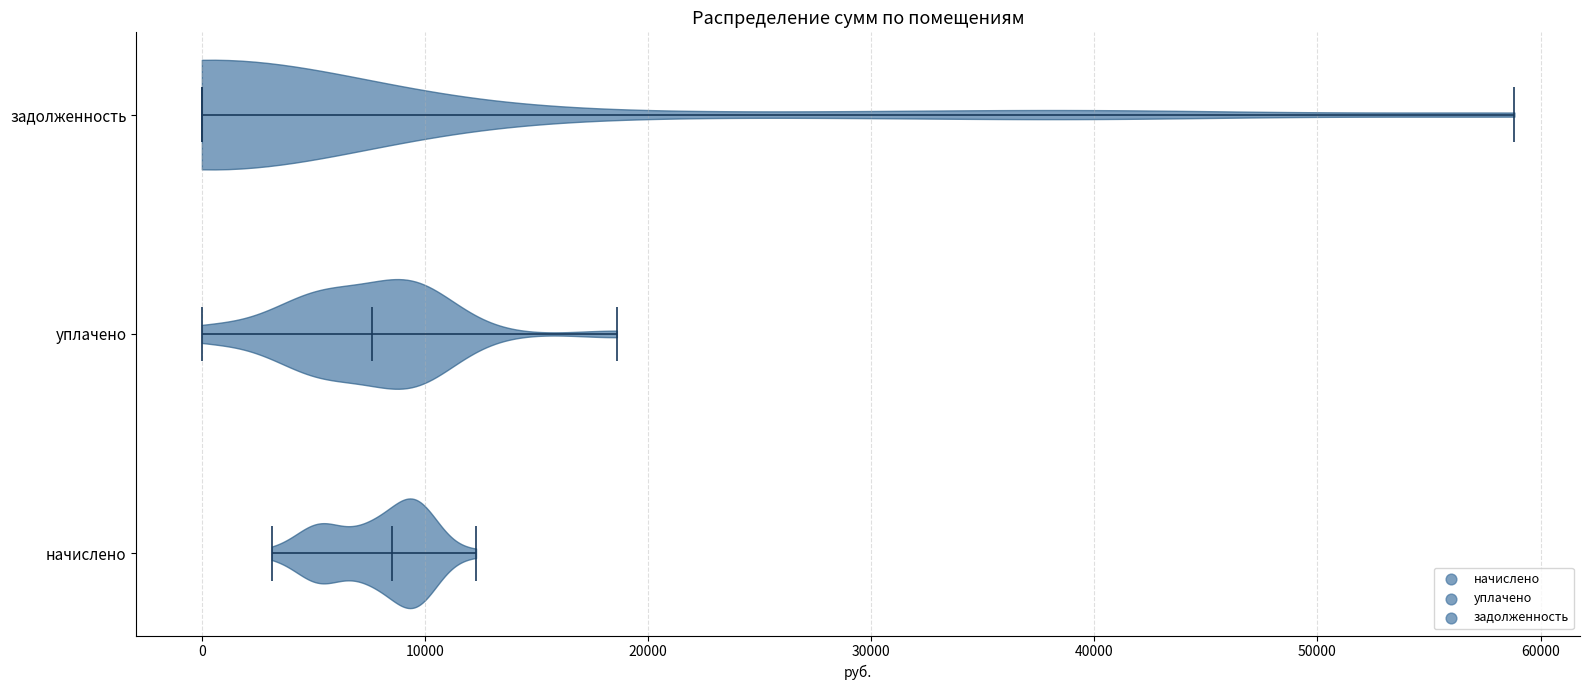

Reading bottom to top, read every violin against the x-axis: where its median line is, and the lowest and highest points it reaches. The values are not printed on the chart, so give them approximately, as read against the axis.

начислено: median line 9000, lowest point 3000, highest point 12000
уплачено: median line 8000, lowest point 0, highest point 19000
задолженность: median line 0, lowest point 0, highest point 59000